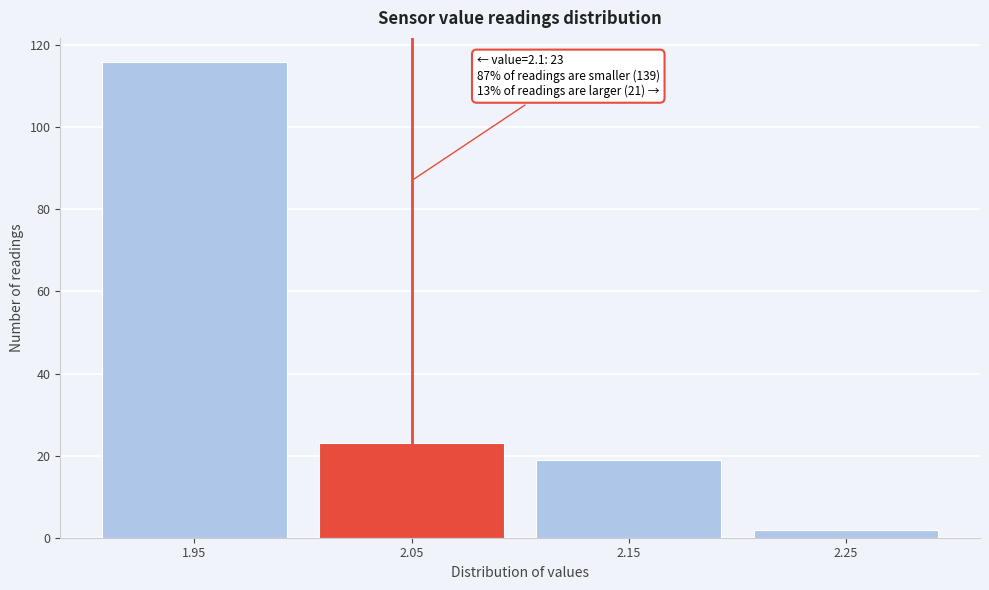

Reading left to right, extract all data points from this chart.

116	23	19	2